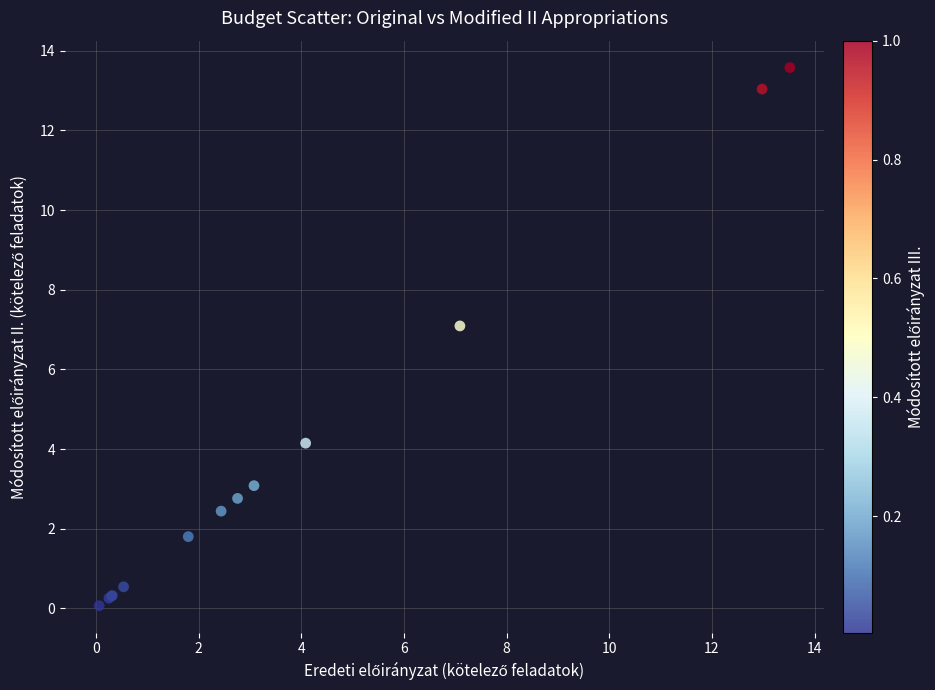

What Y value in the scatter plot is closest to 6?

7.1